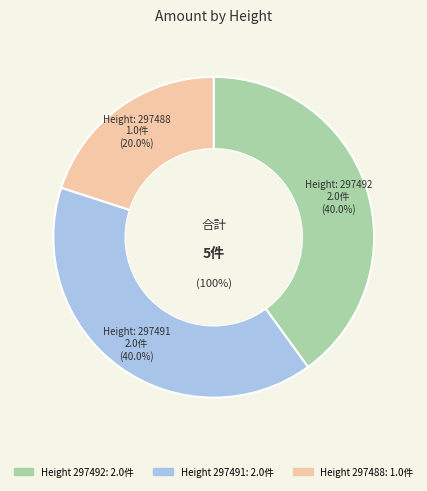

Is there a majority slice in this chart?

No